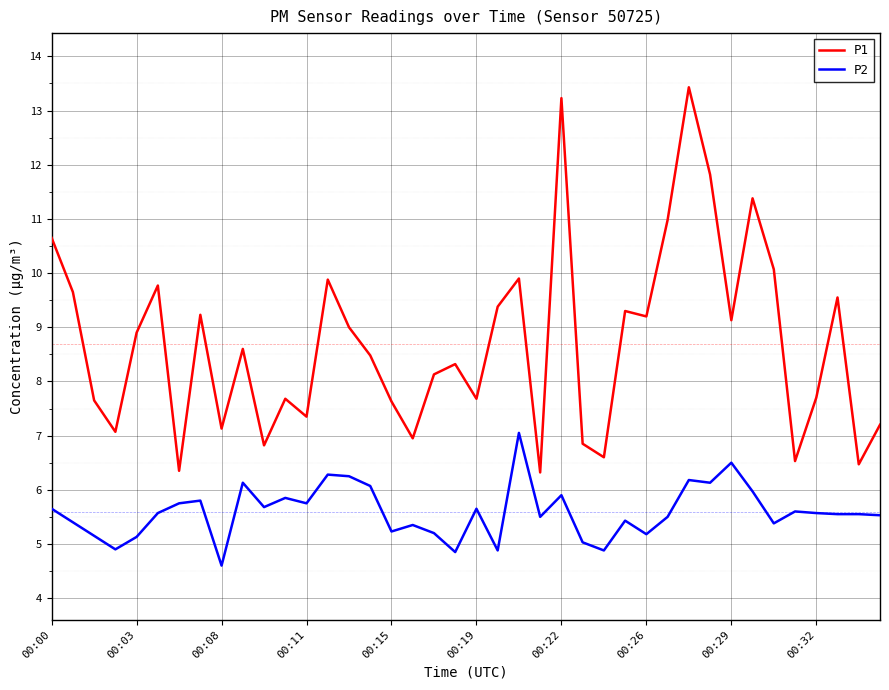

True or false: P2 and P1 intersect in this chart.

False